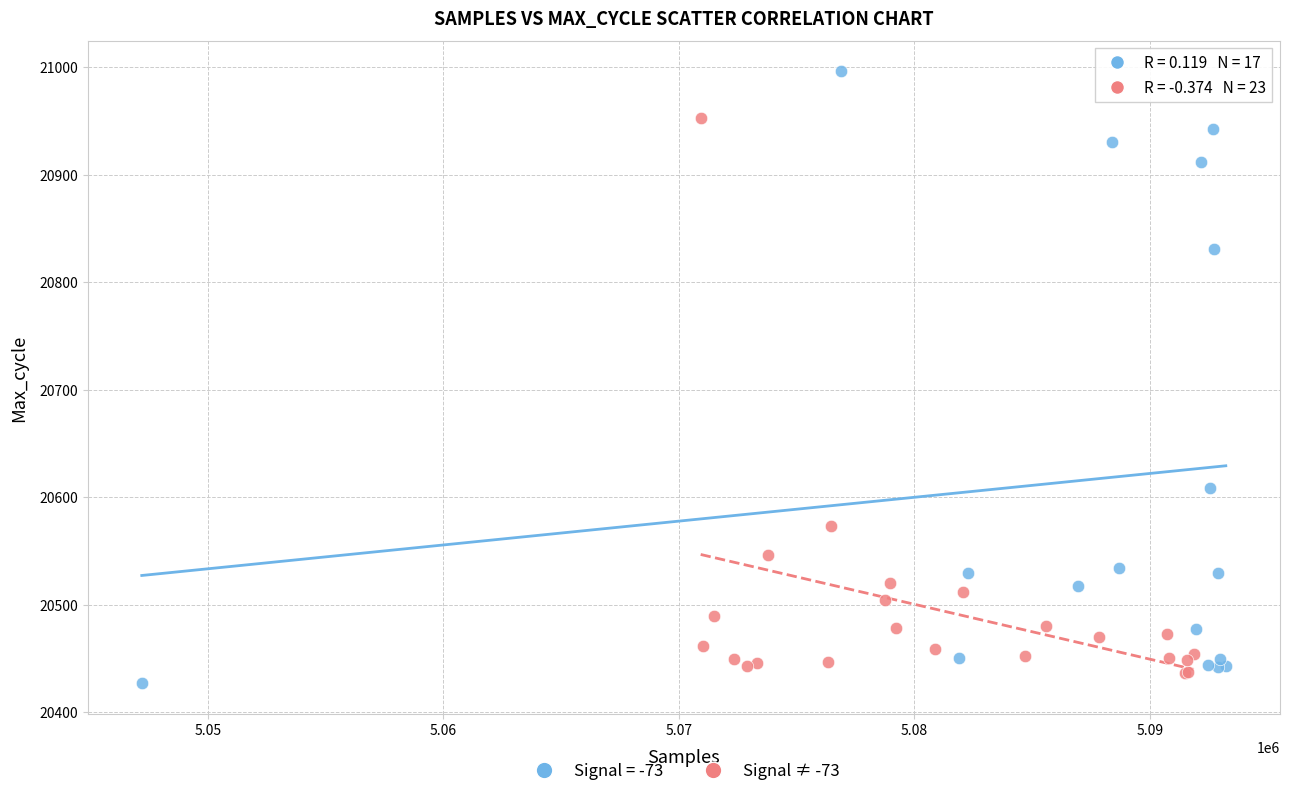

Which series reaches the maximum Y coordinate?

Signal = -73